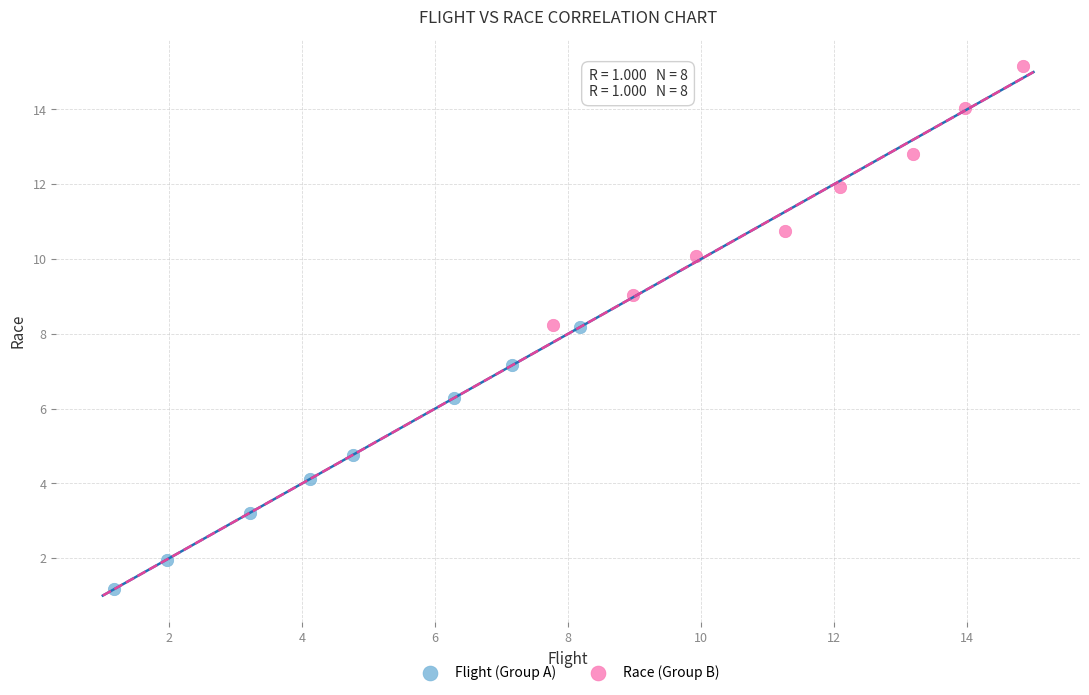

Which series reaches the minimum Y coordinate?

Flight (Group A)